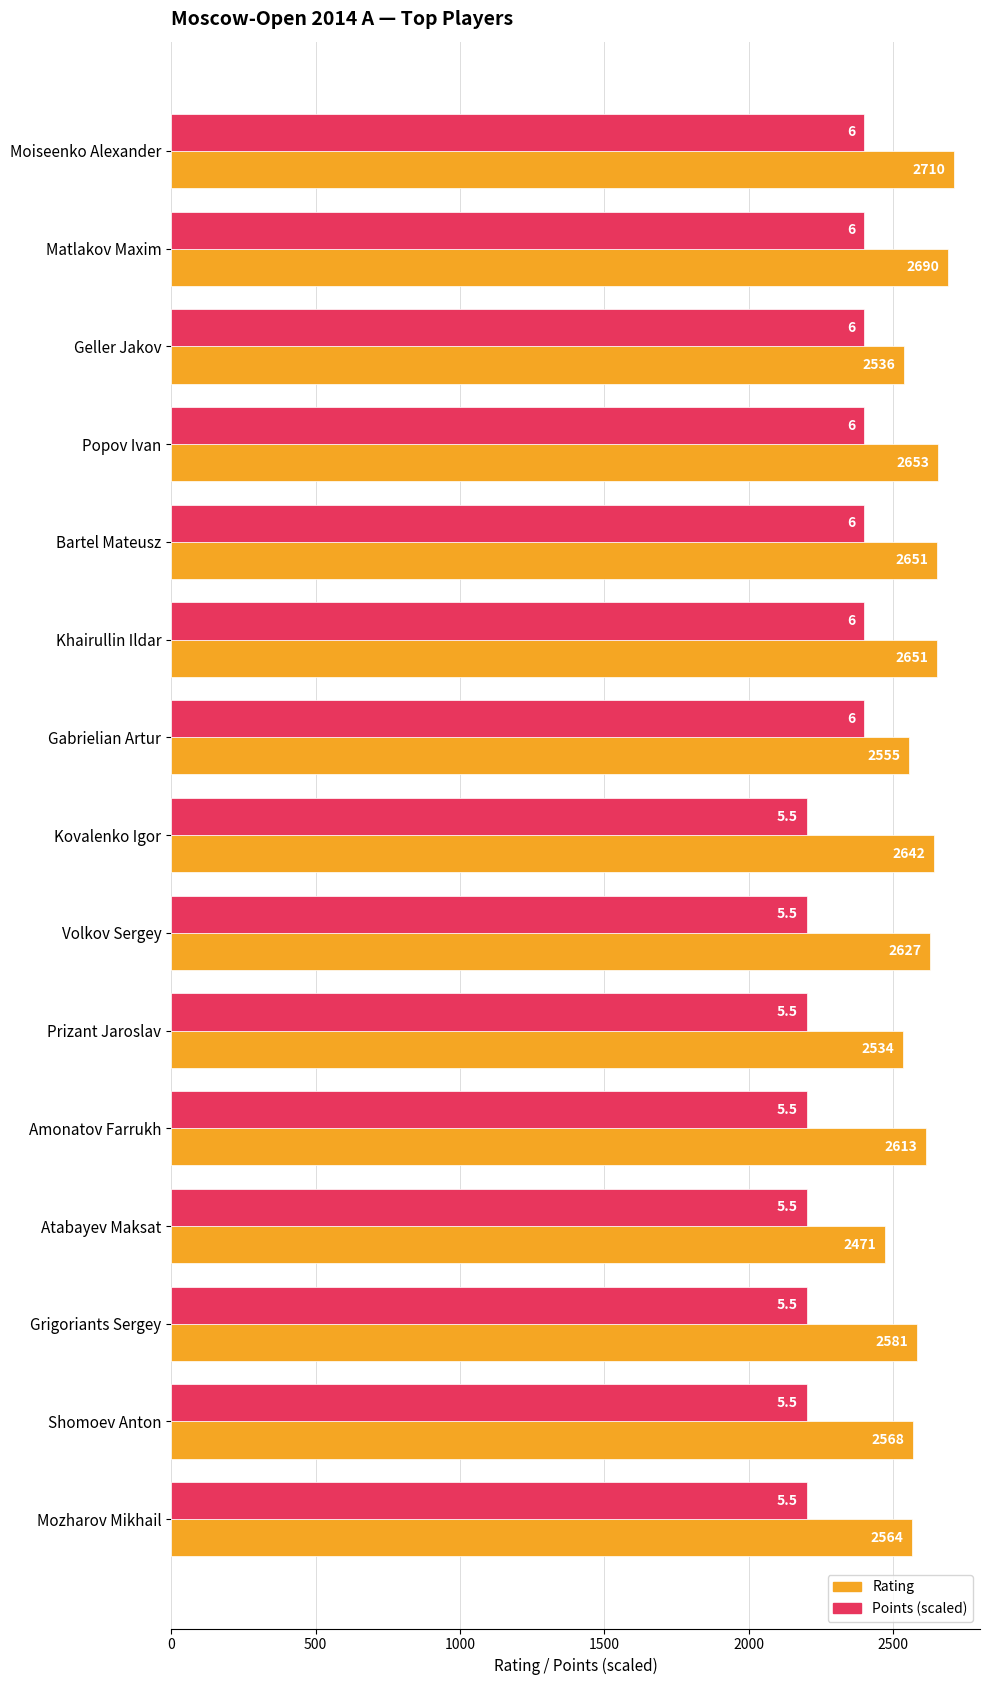

What is the total value across all series at Grigoriants Sergey?

4781